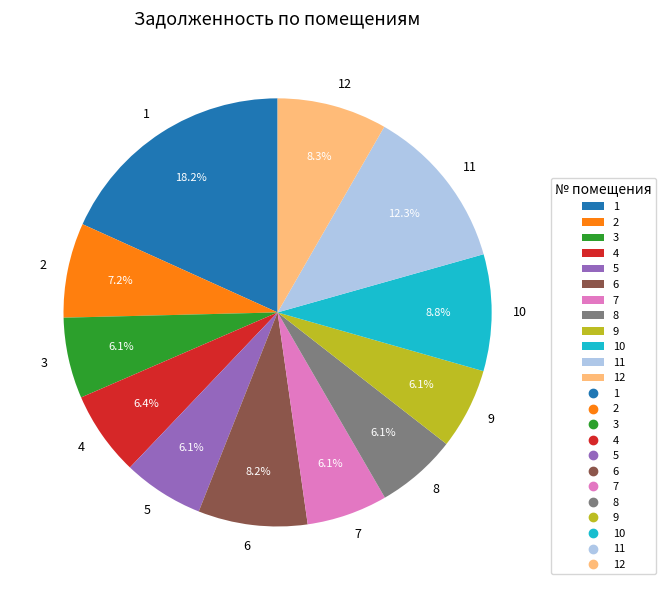

What percentage is NOT represented by 10?

91.2%